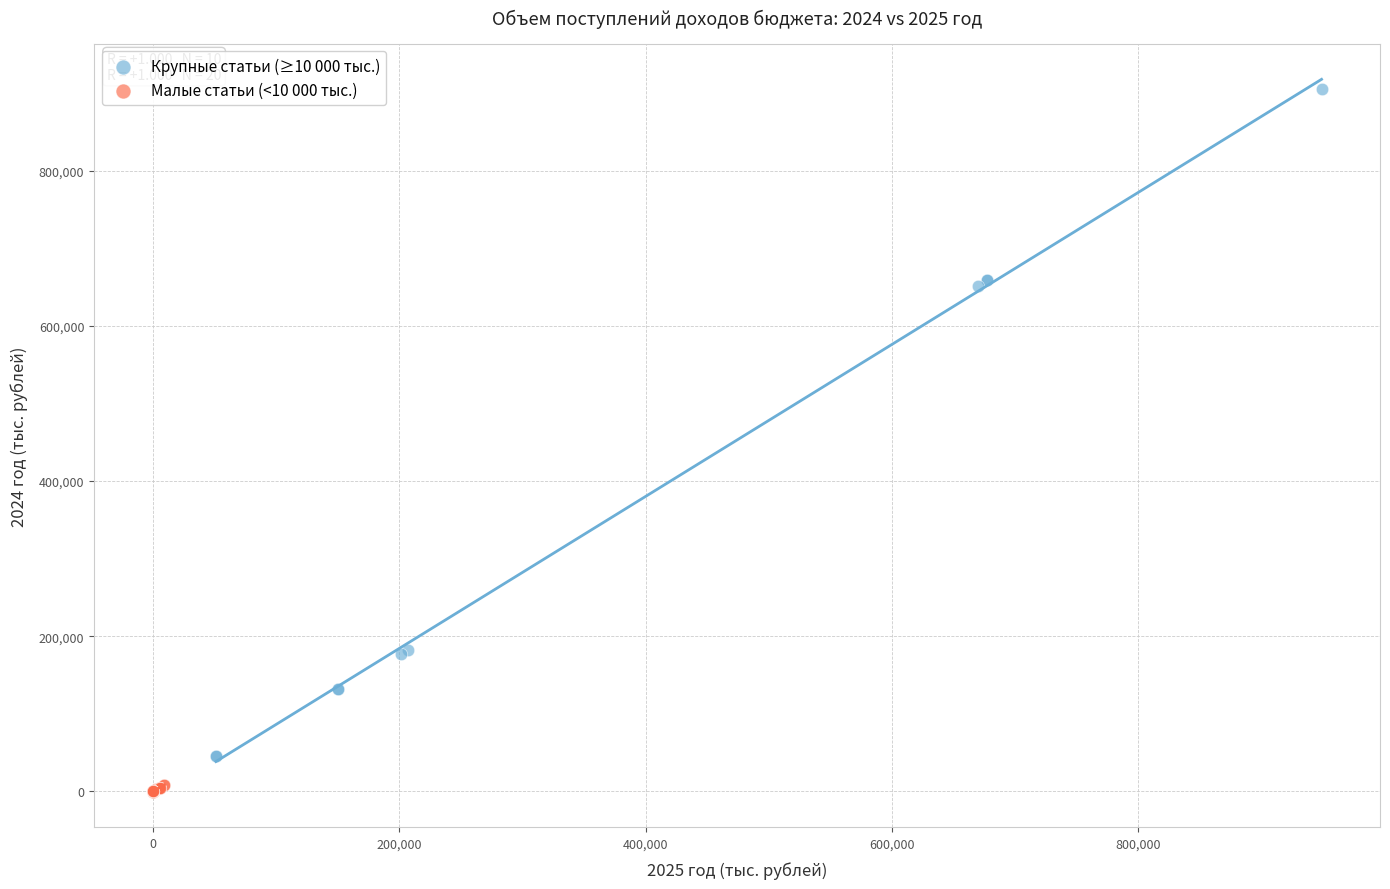

What are all the series names shown in the legend?

Крупные статьи (≥10 000 тыс.), Малые статьи (<10 000 тыс.)